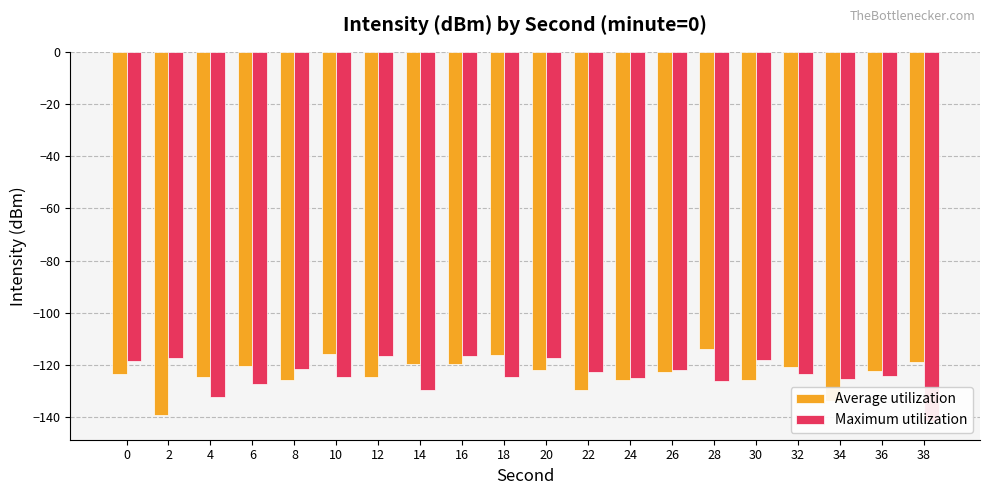

Reading left to right, what are all the values shown in this chart?

Average utilization: 0=-123.4	2=-139.3	4=-124.7	6=-120.4	8=-125.9	10=-115.8	12=-124.5	14=-119.6	16=-119.7	18=-116.3	20=-122.1	22=-129.5	24=-125.8	26=-122.9	28=-113.9	30=-125.8	32=-120.7	34=-134.0	36=-122.5	38=-118.9
Maximum utilization: 0=-118.7	2=-117.5	4=-132.2	6=-127.3	8=-121.5	10=-124.6	12=-116.6	14=-129.5	16=-116.6	18=-124.6	20=-117.4	22=-122.8	24=-125.2	26=-122.0	28=-126.0	30=-118.0	32=-123.4	34=-125.6	36=-124.2	38=-141.6